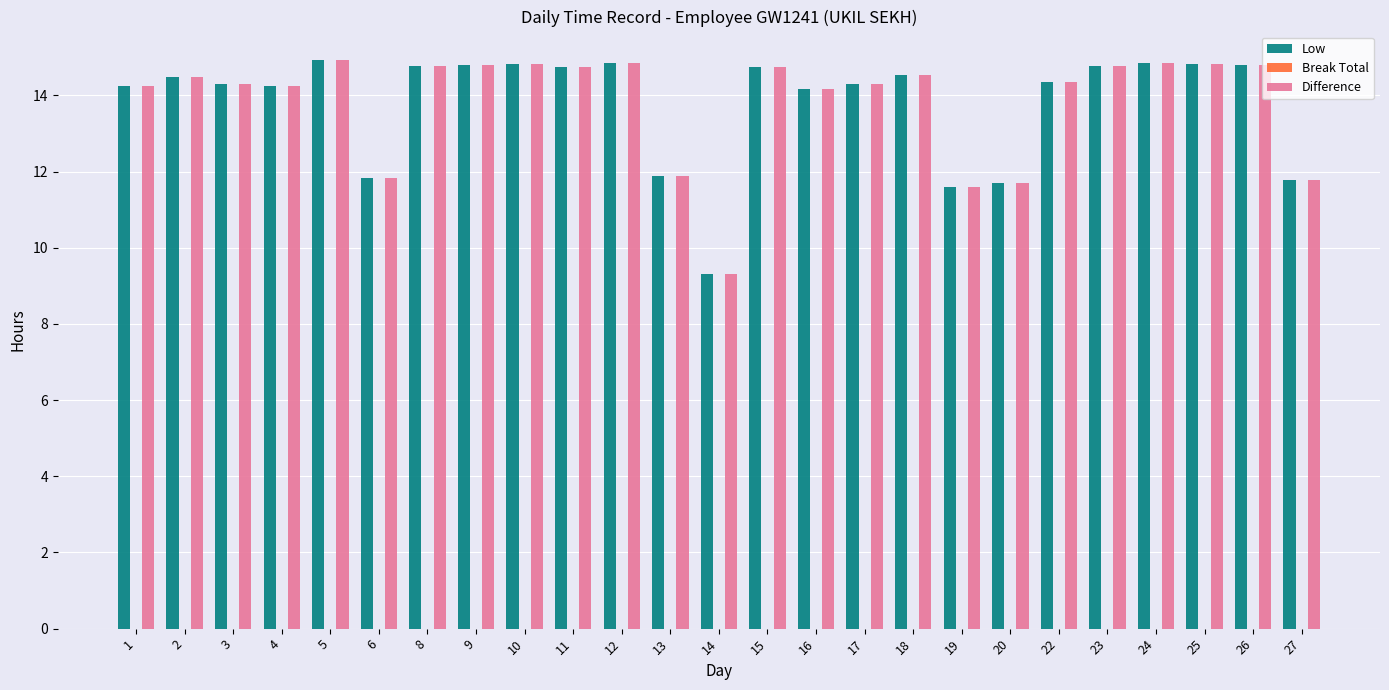

How many bars are there in each group?

2